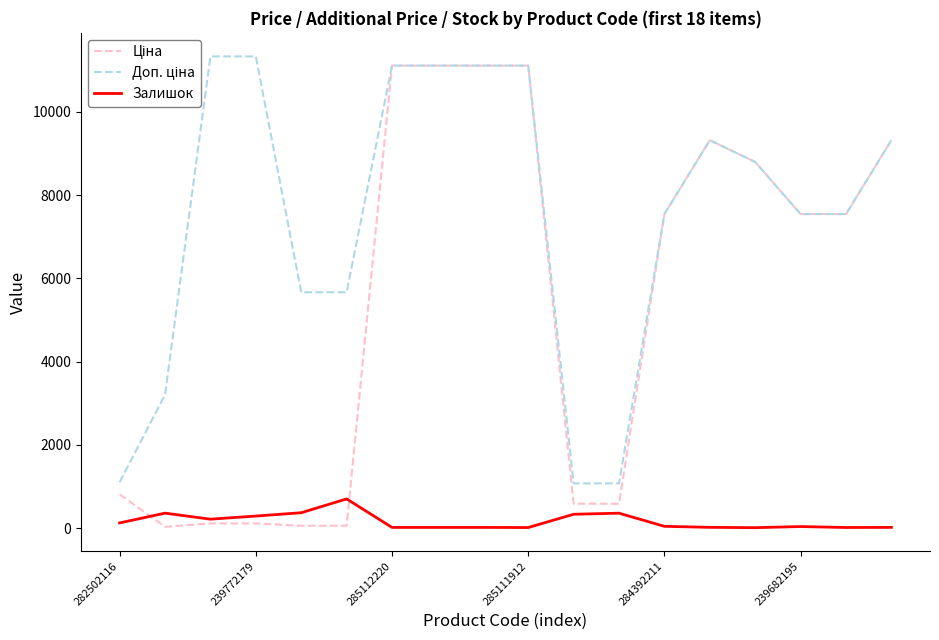

The Залишок series shows 38.0 at 239682195. True or false?

True